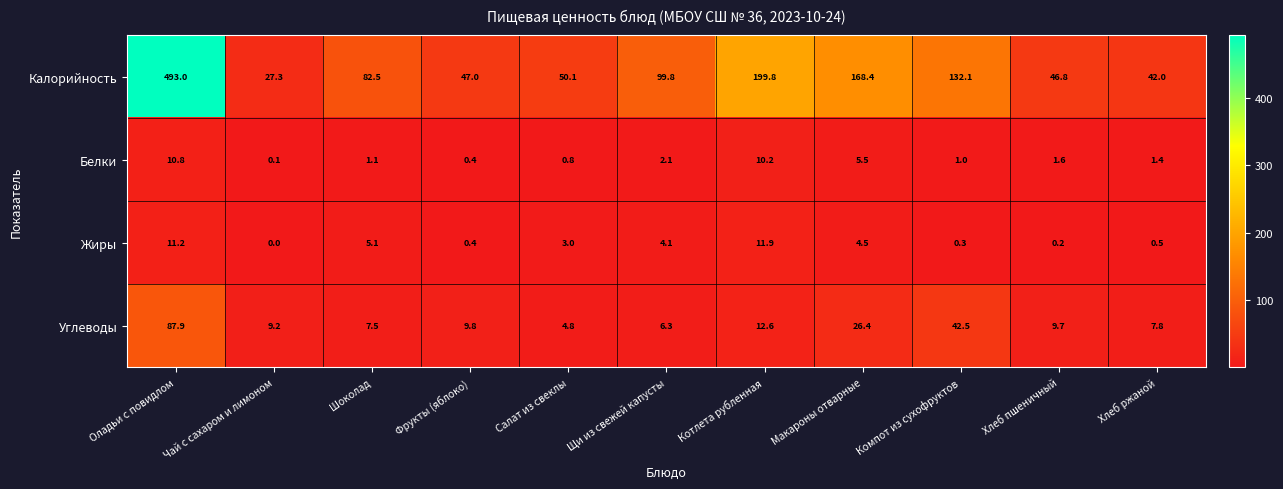

Is it true that Жиры equals 0.2 at Фрукты (яблоко)?

False